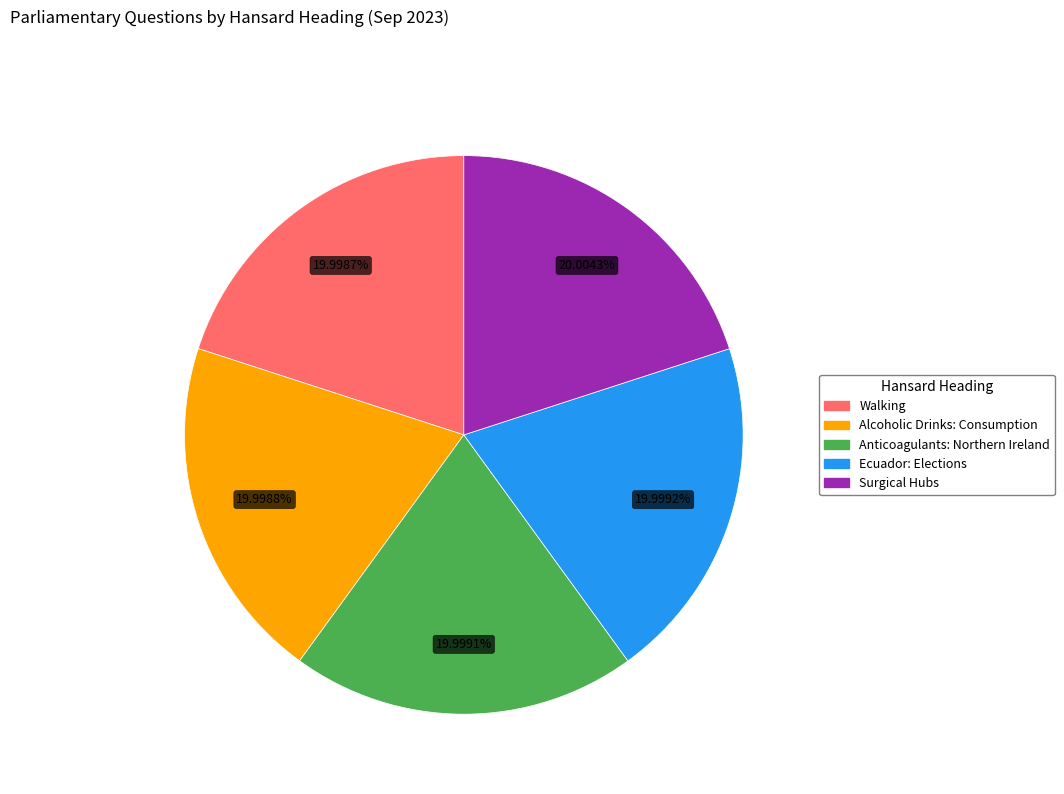

Combined, do Ecuador: Elections and Alcoholic Drinks: Consumption account for over 50%?

No